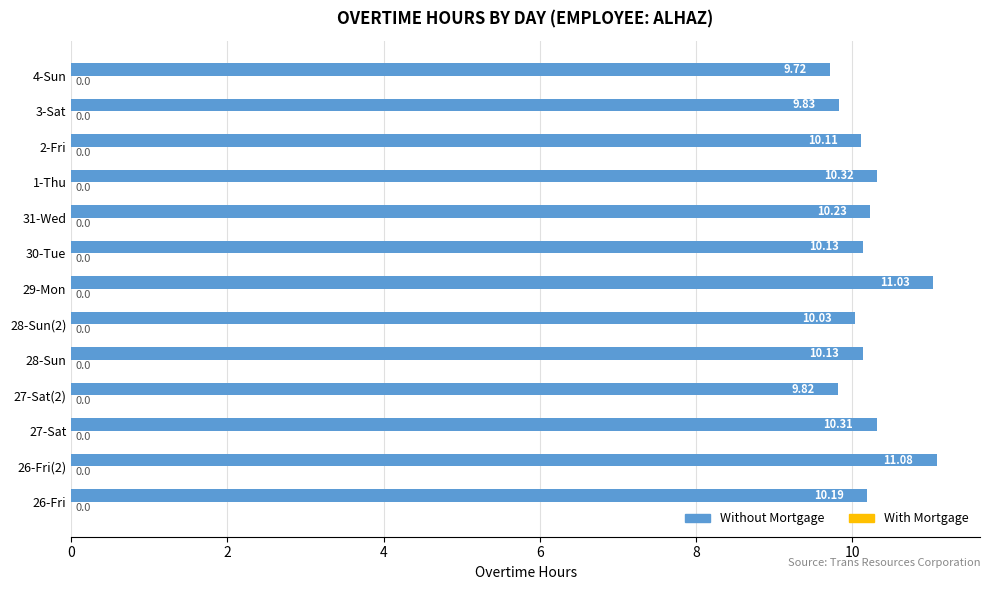

What is the ratio of the value at 26-Fri to the value at 2-Fri?

1.0